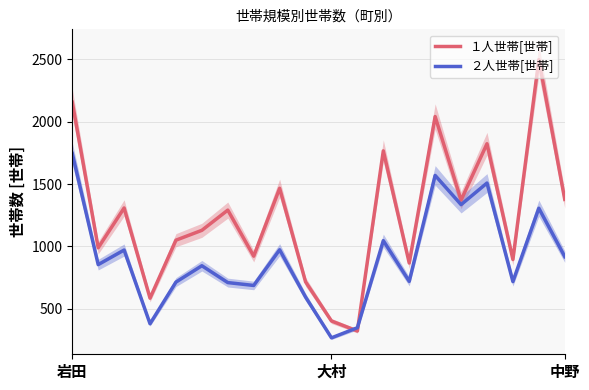

What is the difference between the maximum and minimum values in the ２人世帯[世帯] series?

1478